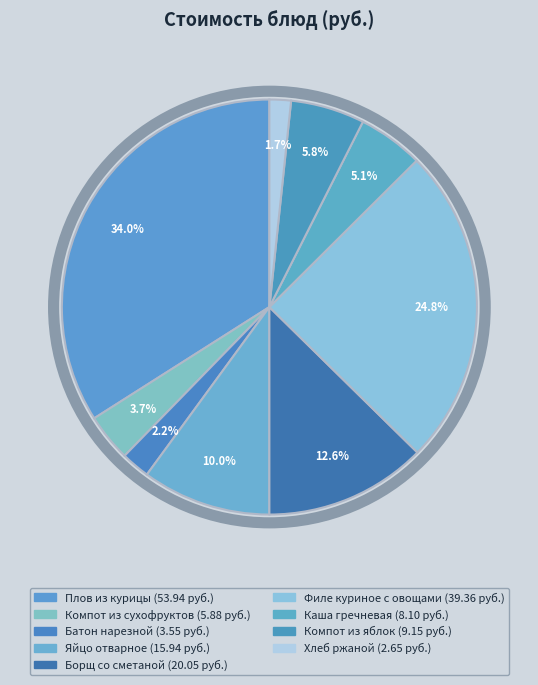

How many segments does this pie chart have?

9